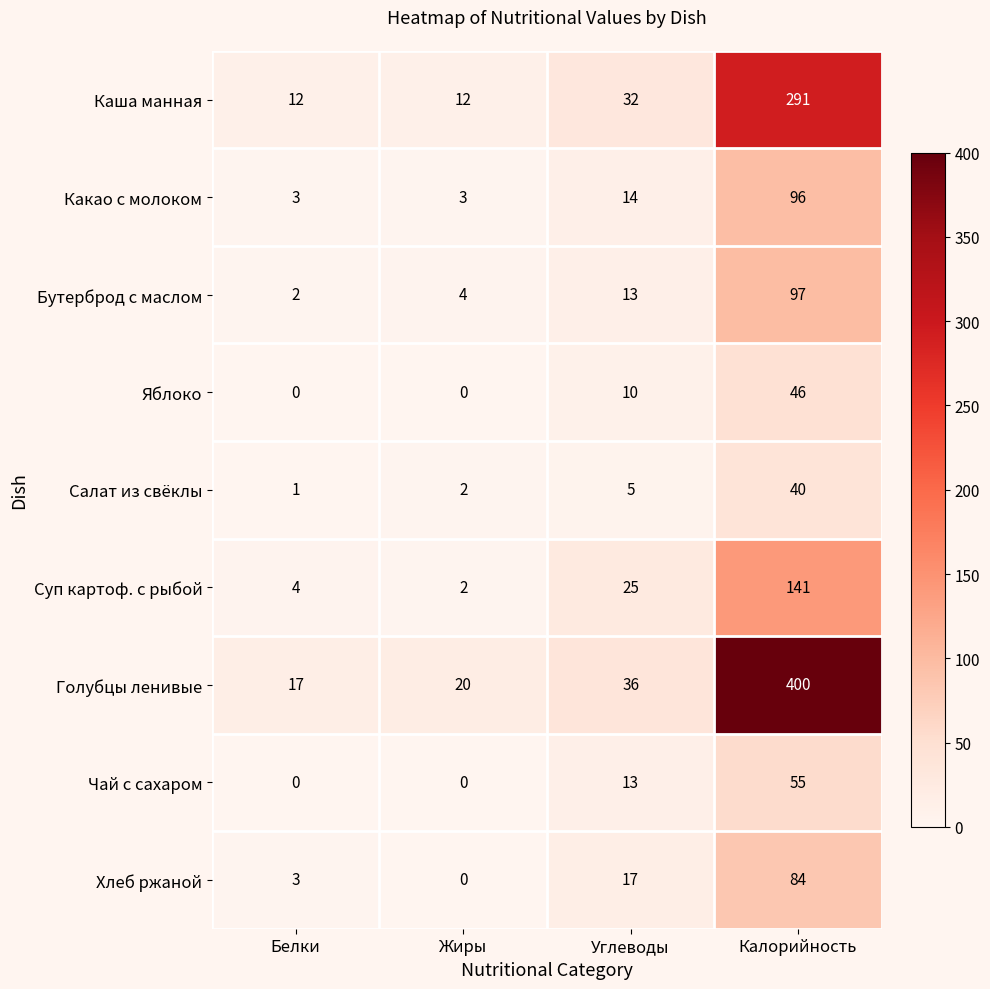

Count the number of categories in the chart.

4